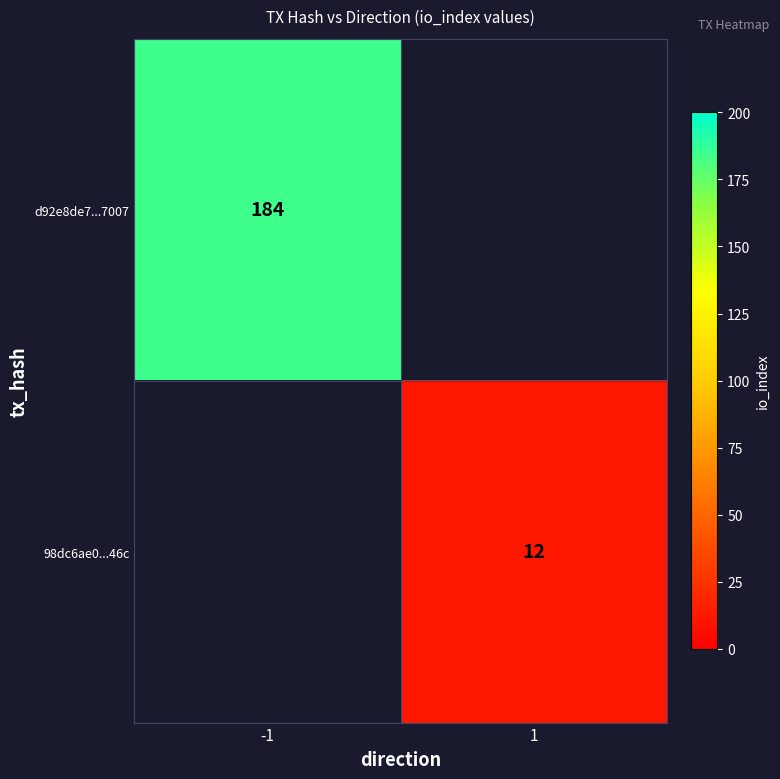

Is it true that d92e8de7...7007 equals 297 at -1?

False